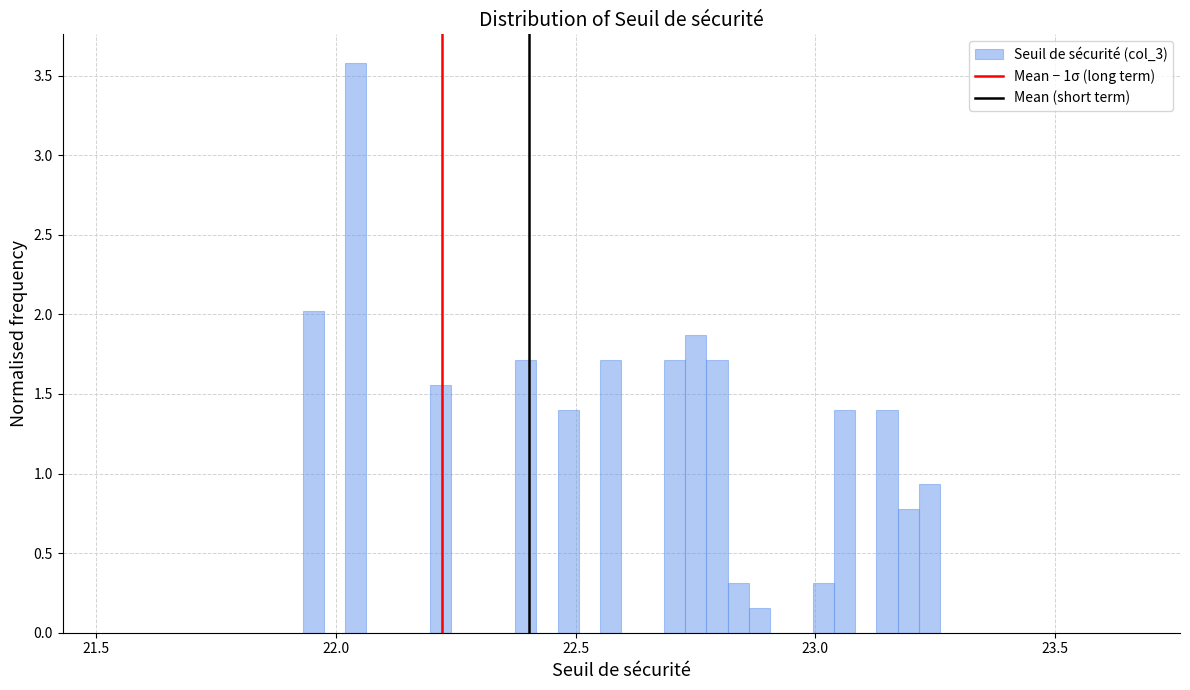

Read against the x-axis, roughly where is the centre of the tallest bar?

22.05